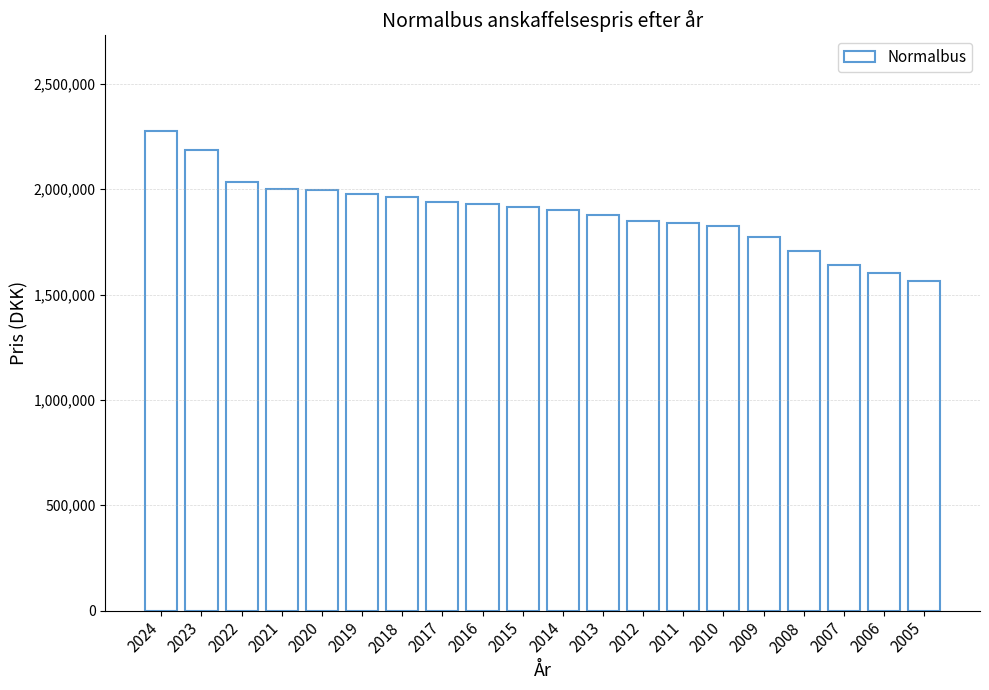

Are the bars grouped side by side (vs. stacked)?

No